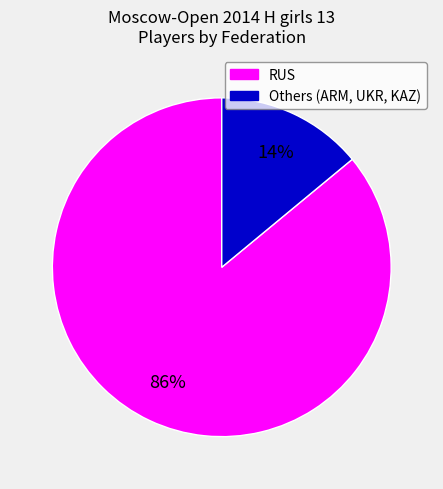

To the nearest percent, what is the average slice percentage?

50%